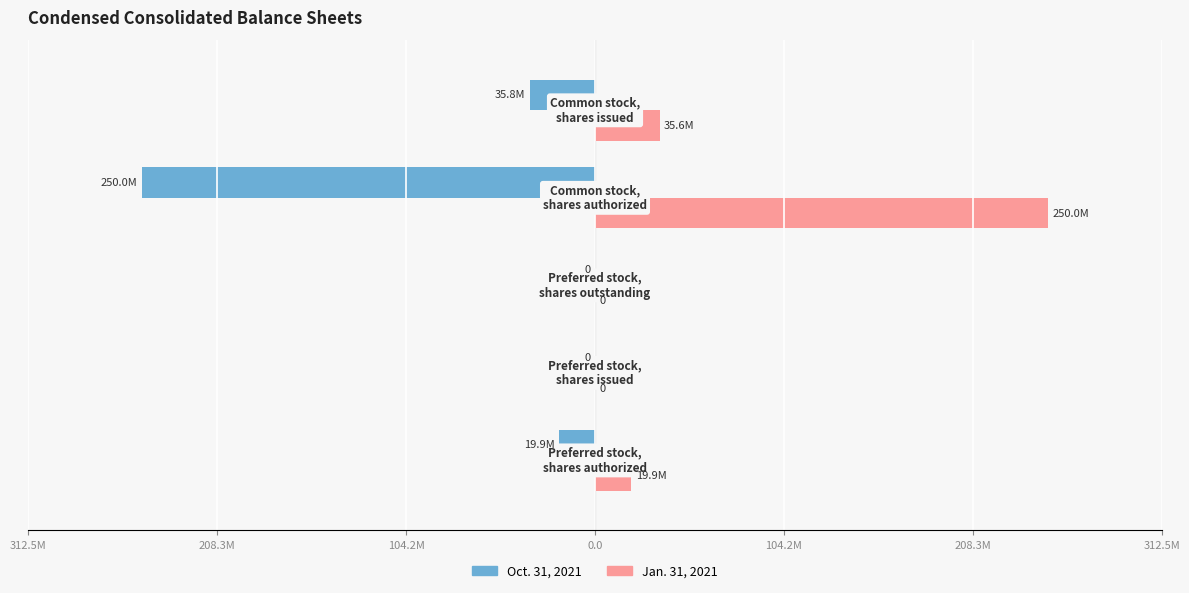

What are all the series names shown in the legend?

Oct. 31, 2021, Jan. 31, 2021